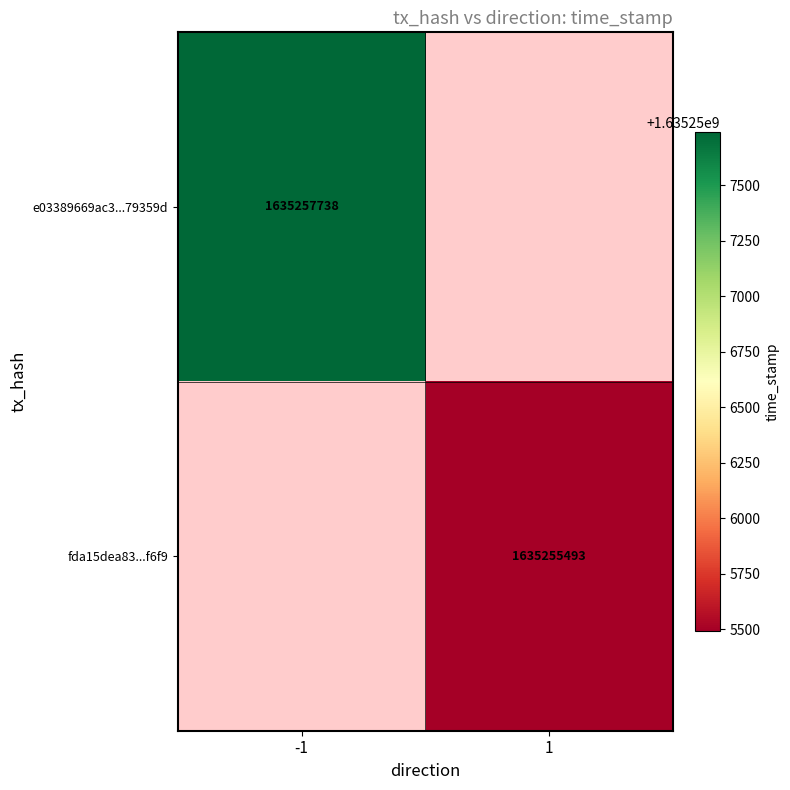

True or false: fda15dea83...f6f9 has a value of 2235835694.5 at 1.

False